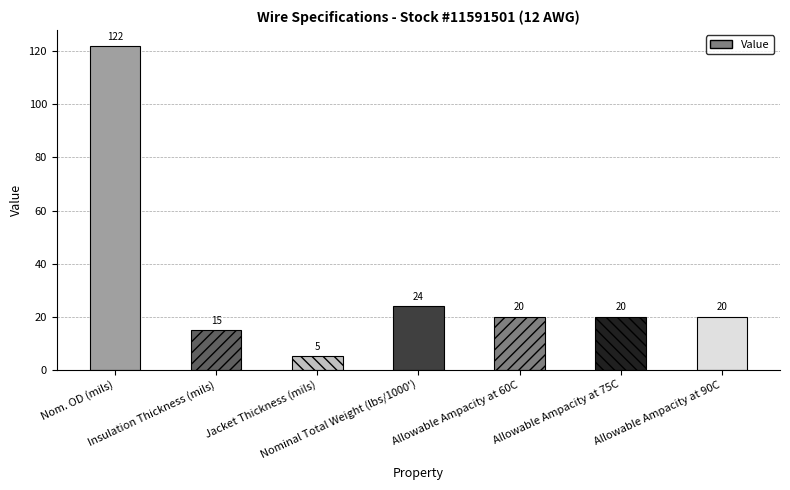

What is the difference between the maximum and minimum values?

117